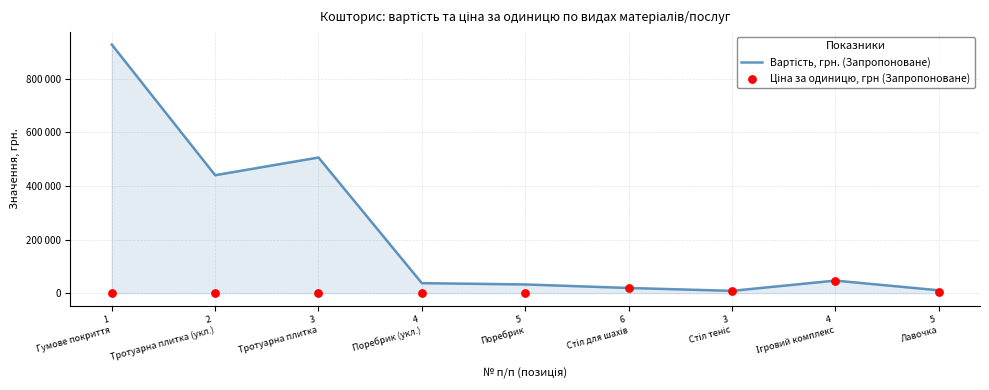

Which series reaches the minimum Y coordinate?

Ціна за одиницю, грн (Запропоноване)